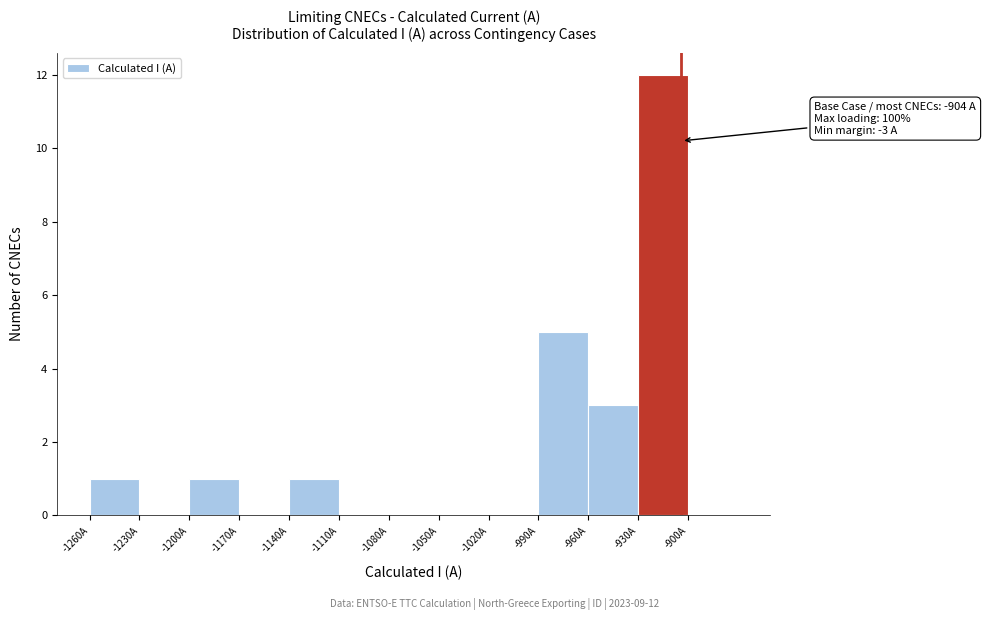

Over which range of the x-axis is the bar tallest?

-930 to -900